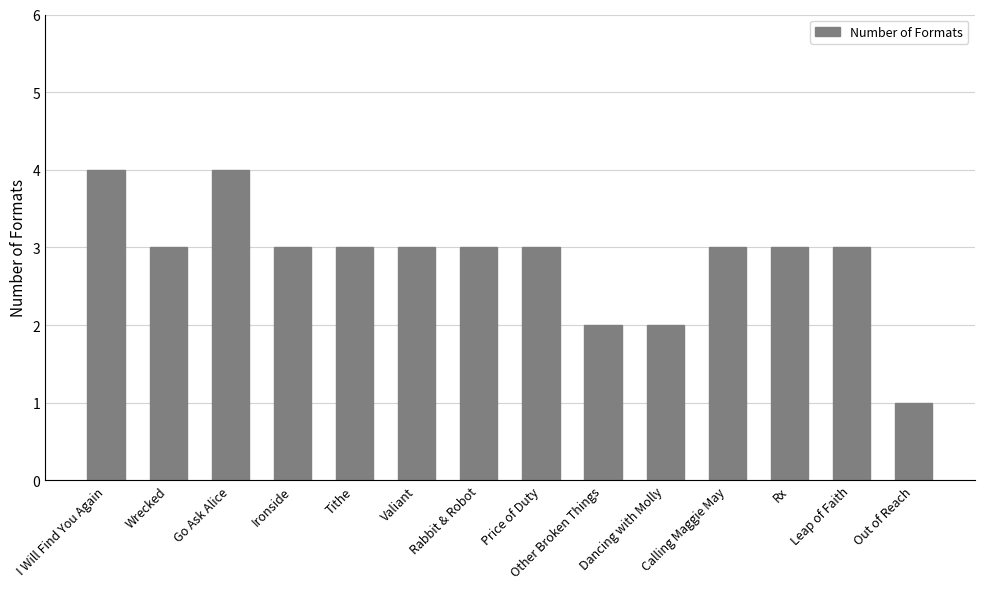

Are the bars horizontal?

No